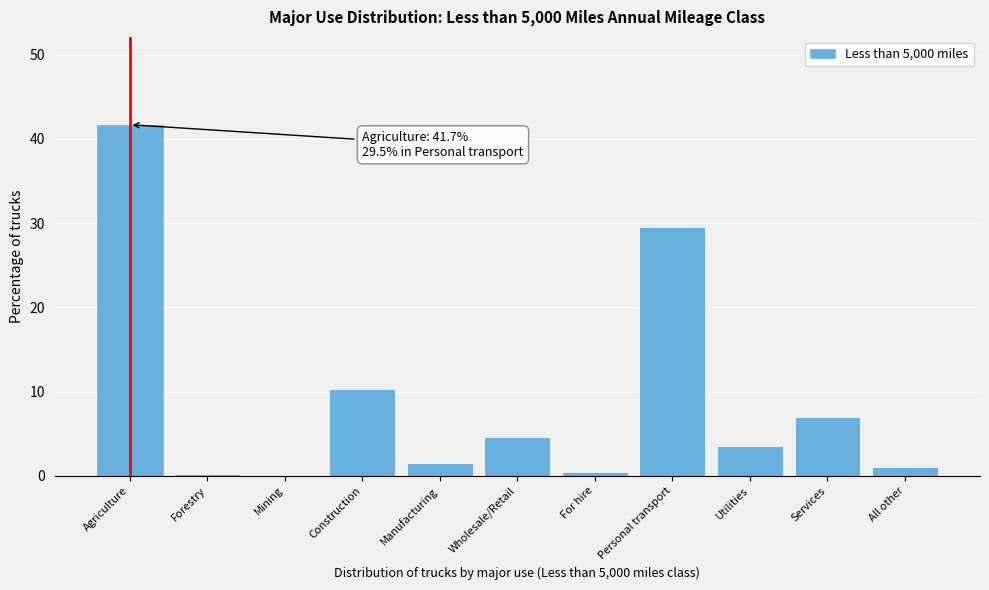

What is the maximum value shown in the chart?

41.7